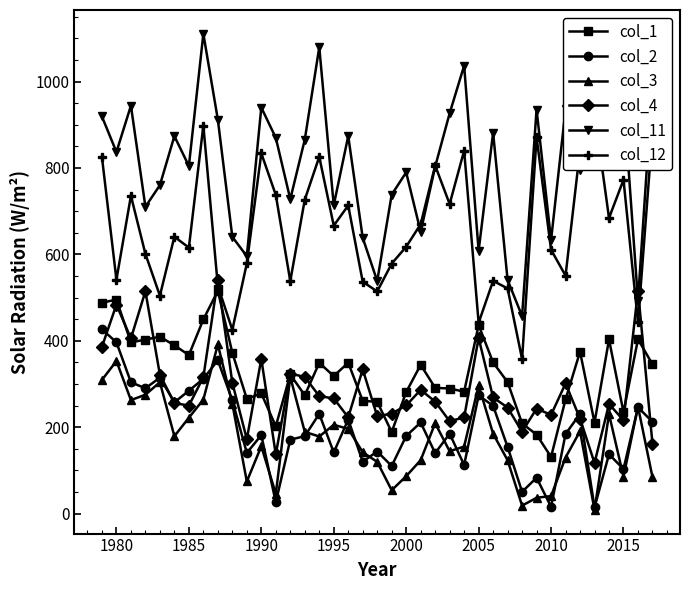

What is the highest value of the col_1 series?

515.8